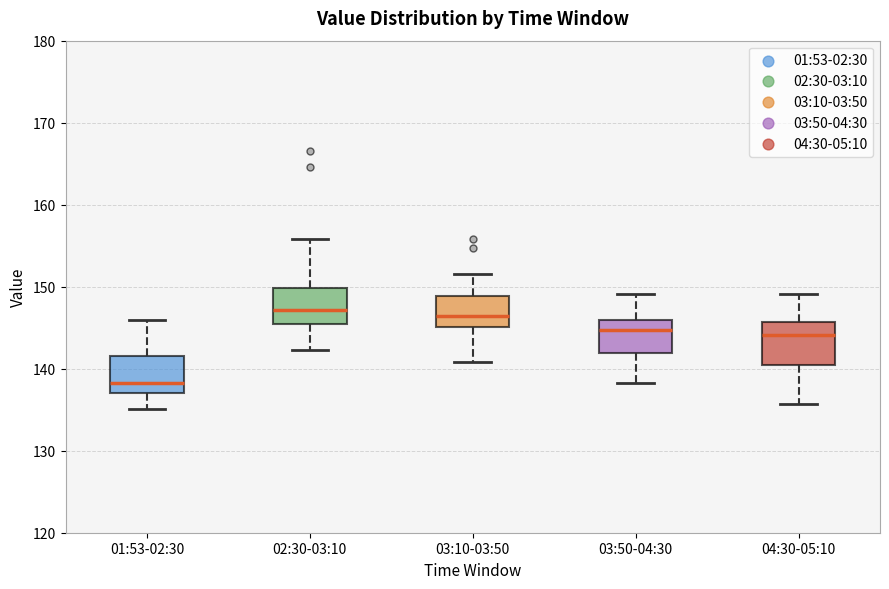

Which box has the lowest median line?

01:53-02:30